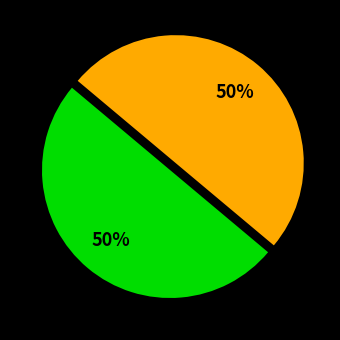

To the nearest percent, what is the average slice percentage?

50%